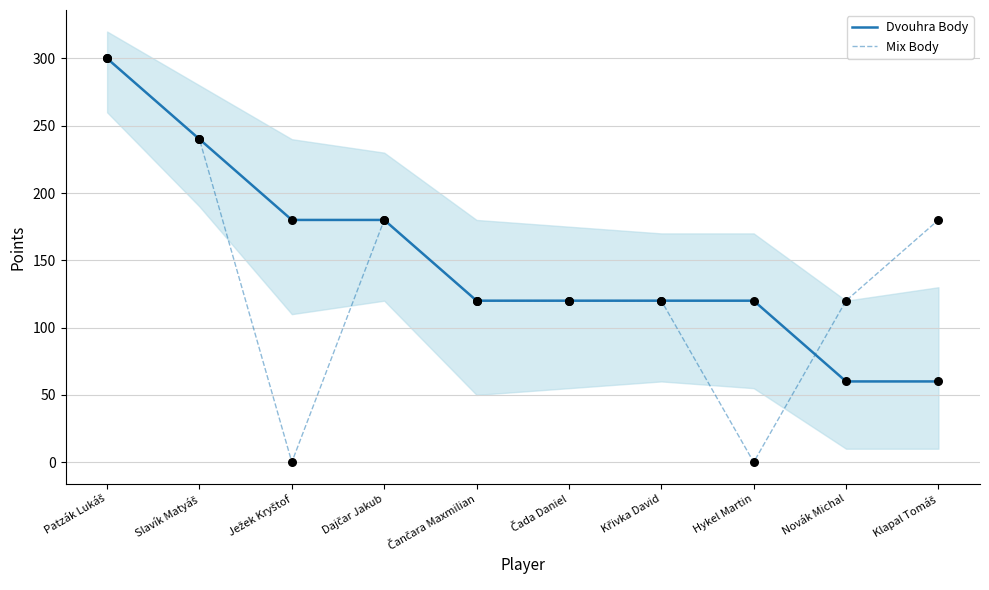

What is the total value across all series at Čančara Maxmilian?

240